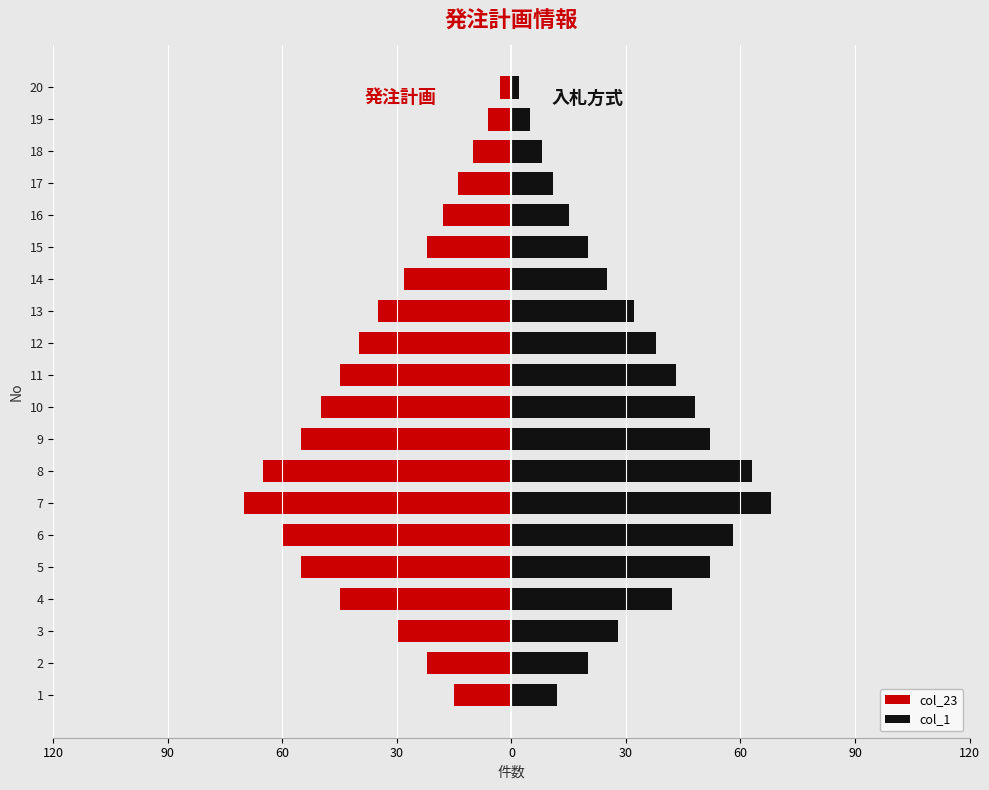

How many data points in col_23 are above -30?

9